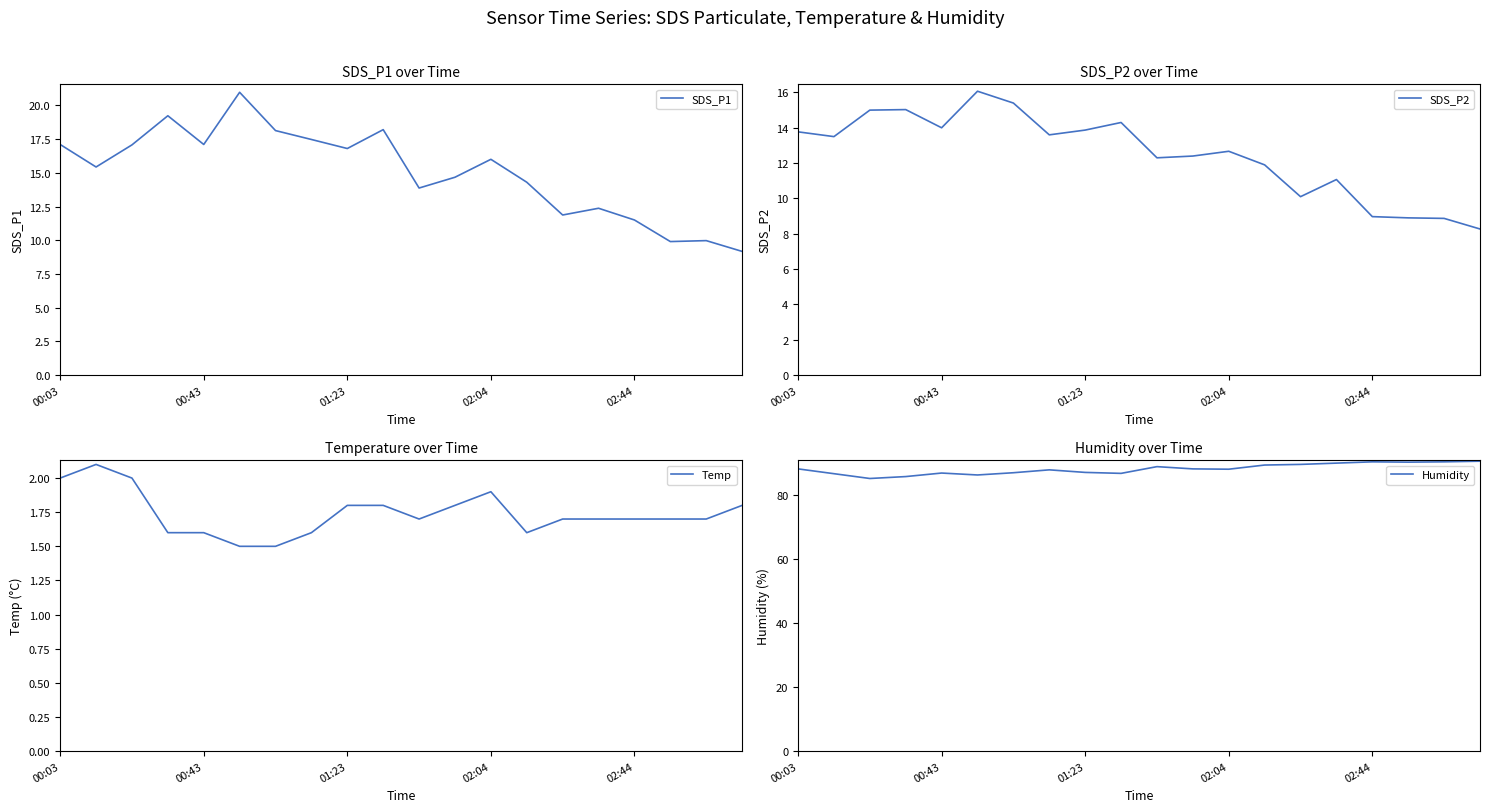

Does the chart display data point markers on the line(s)?

No